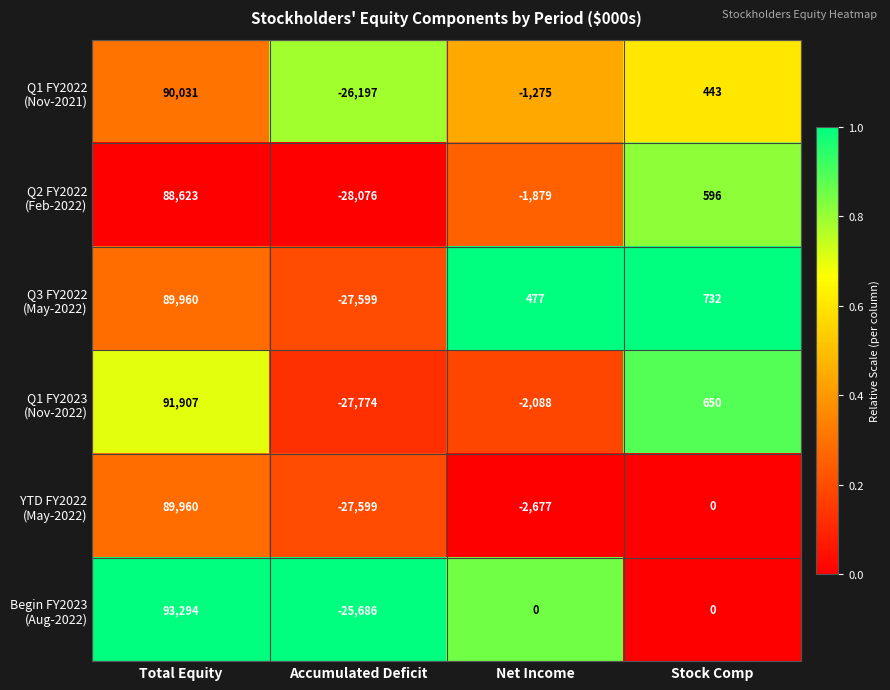

At which category is the sum across all series the highest?

Total Equity